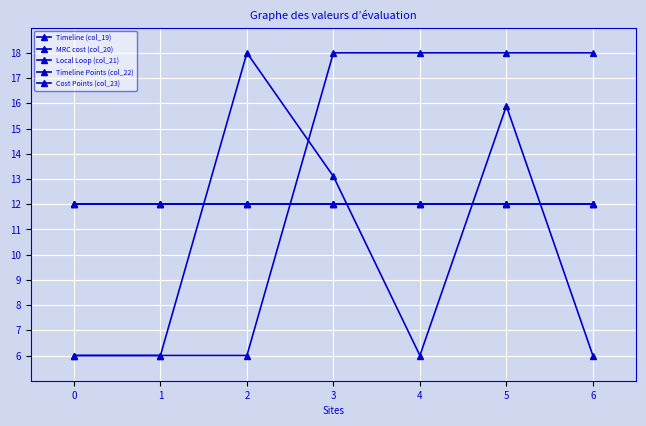

What is the difference between the maximum and second lowest values in the Timeline (col_19) series?

12.0